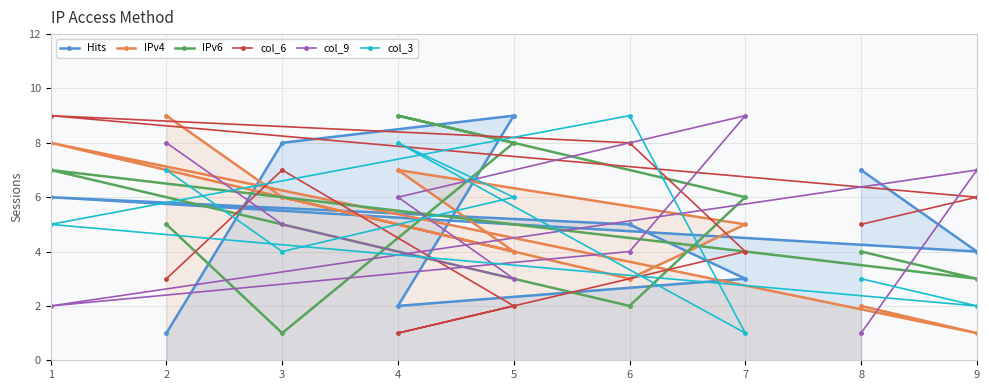

How many data points in IPv4 are above 5?

4